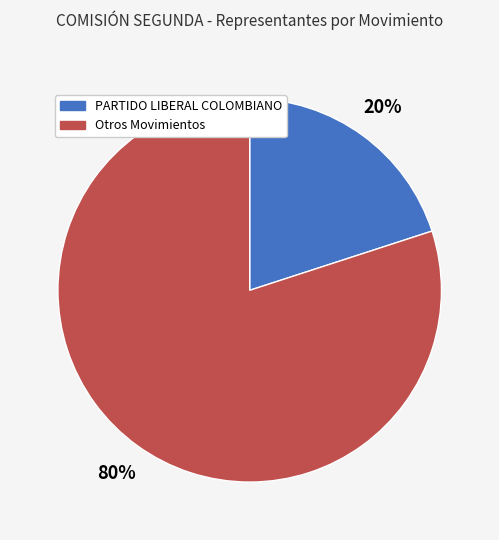

Is there any slice that represents more than half of the pie?

Yes